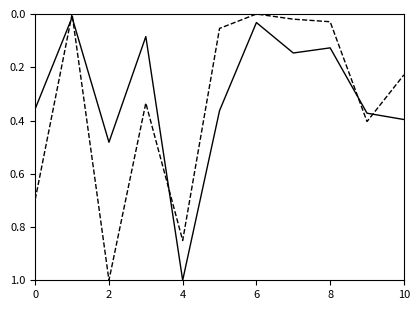

What is the maximum value shown in the chart?

1.0